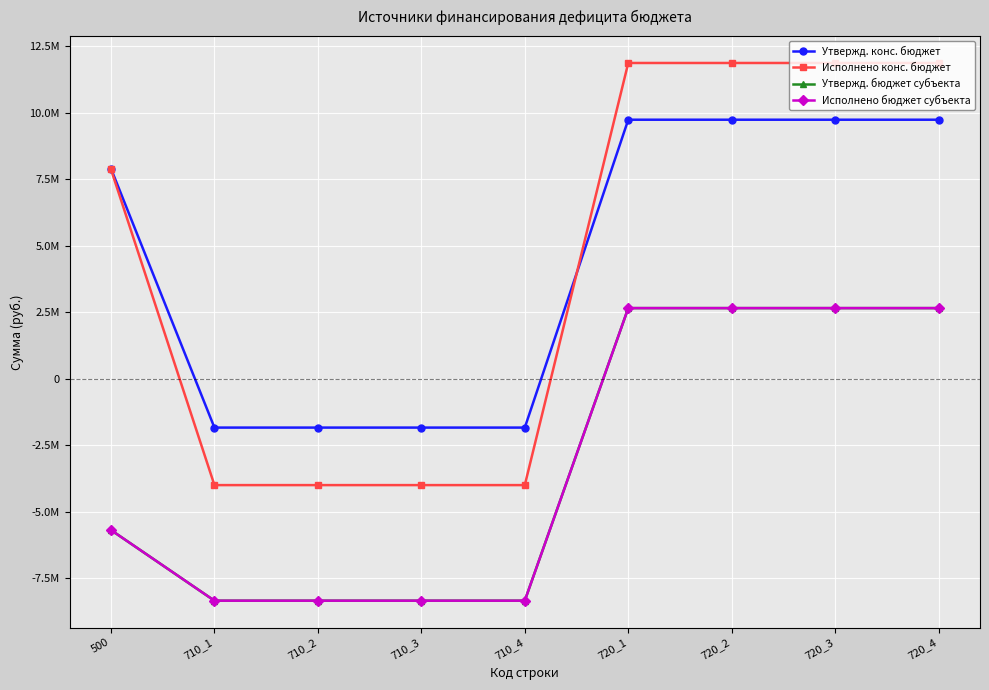

True or false: Исполнено бюджет субъекта has more than 0 interior local peaks.

False